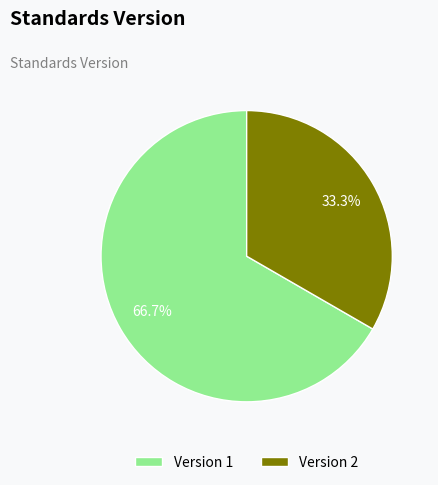

Between Version 2 and Version 1, which is larger?

Version 1